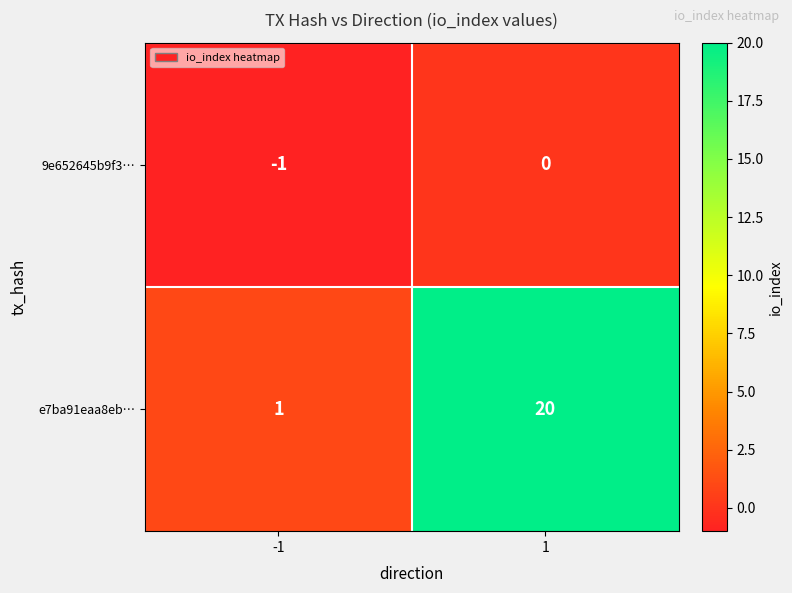

The 9e652645b9f3… series shows 0 at 1. True or false?

True